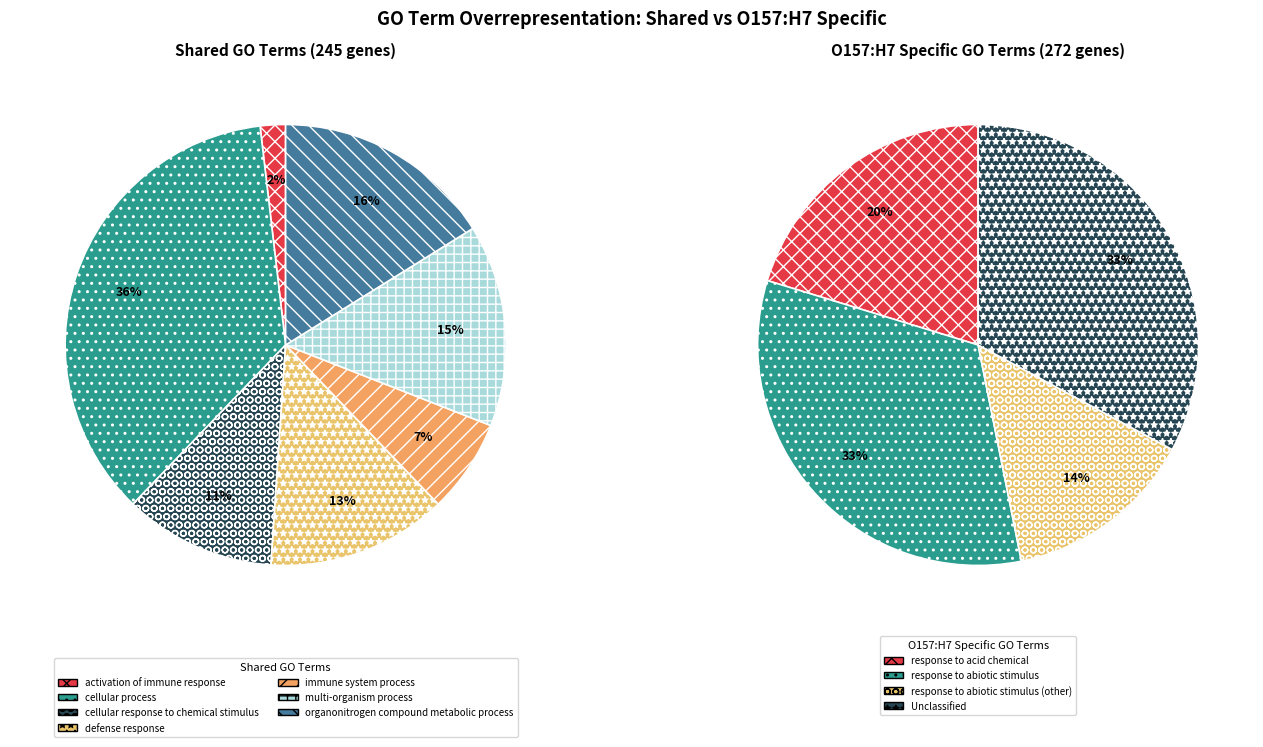

Is it true that carbohydrate derivative metabolic process is 1% of the pie?

False